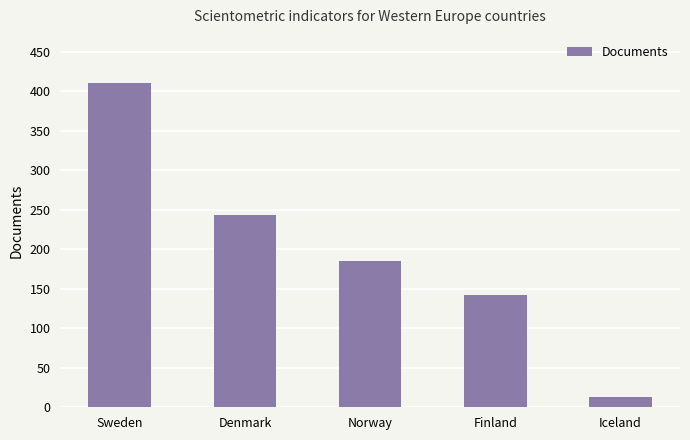

What is the difference between the maximum and minimum values?

397